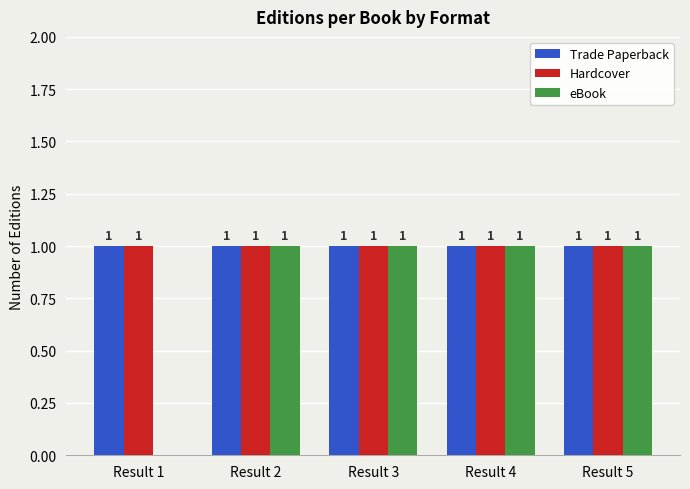

Reading right to left, extract all data points from this chart.

Trade Paperback: 1	1	1	1	1
Hardcover: 1	1	1	1	1
eBook: 1	1	1	1	0